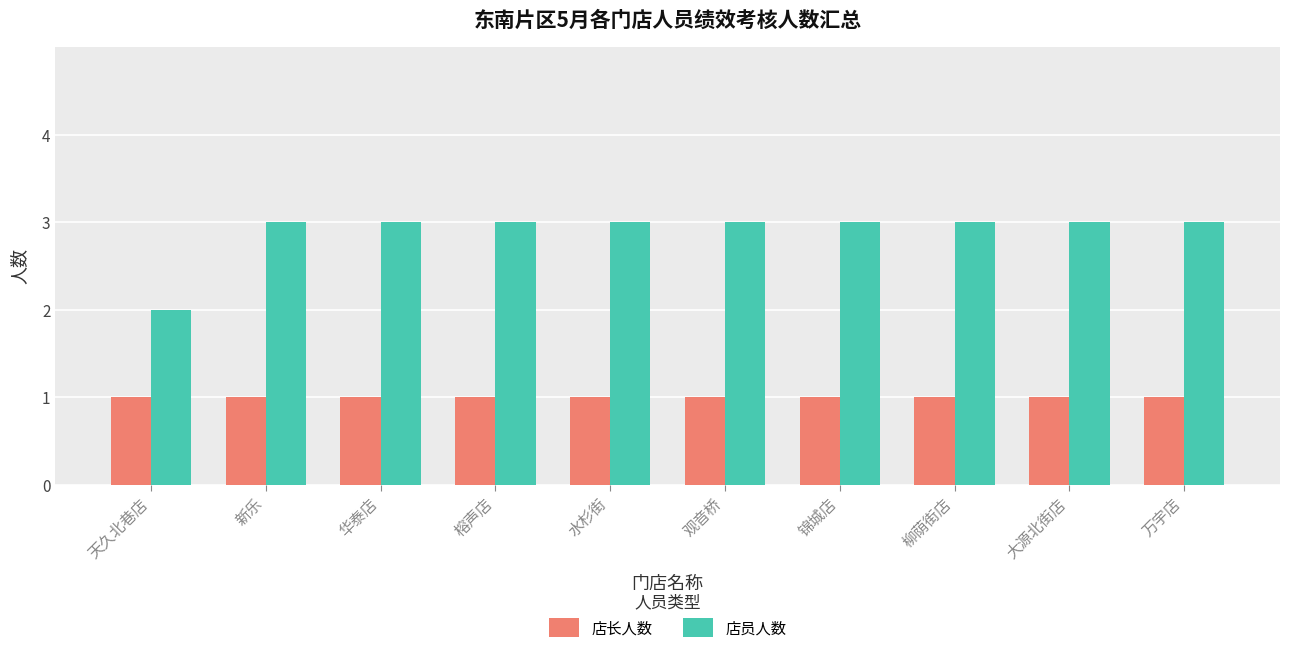

Reading right to left, what are all the values shown in this chart?

店长人数: 1	1	1	1	1	1	1	1	1	1
店员人数: 3	3	3	3	3	3	3	3	3	2